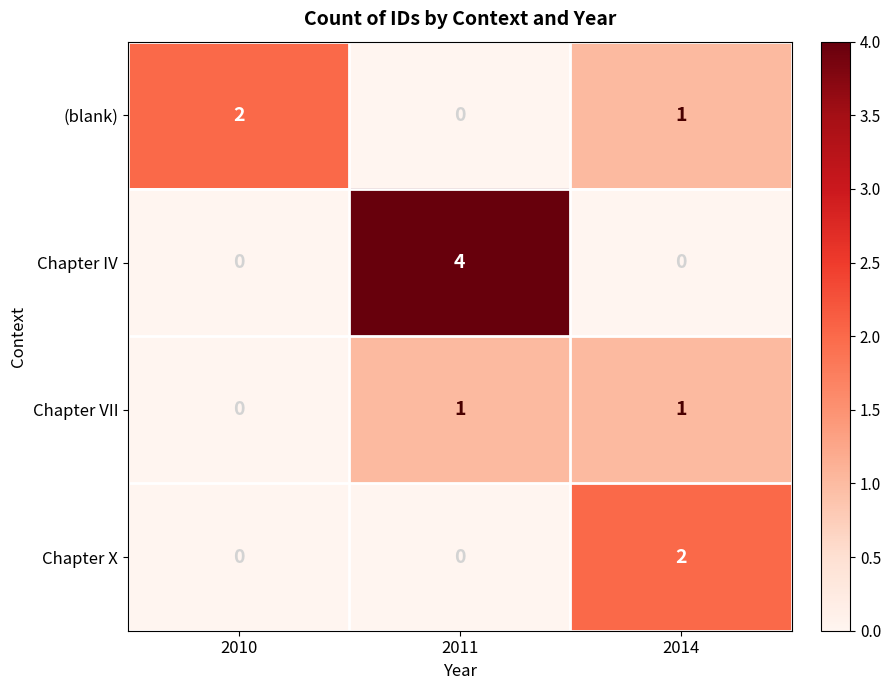

Reading left to right, what are all the values shown in this chart?

(blank): 2010=2	2011=0	2014=1
Chapter IV: 2010=0	2011=4	2014=0
Chapter VII: 2010=0	2011=1	2014=1
Chapter X: 2010=0	2011=0	2014=2